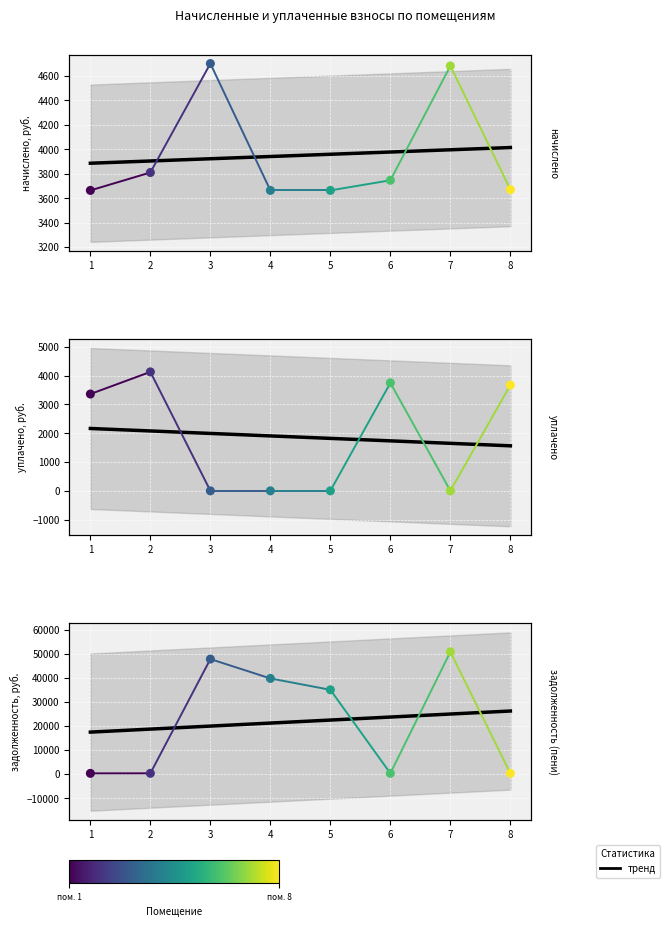

At which category is the sum across all series the highest?

7